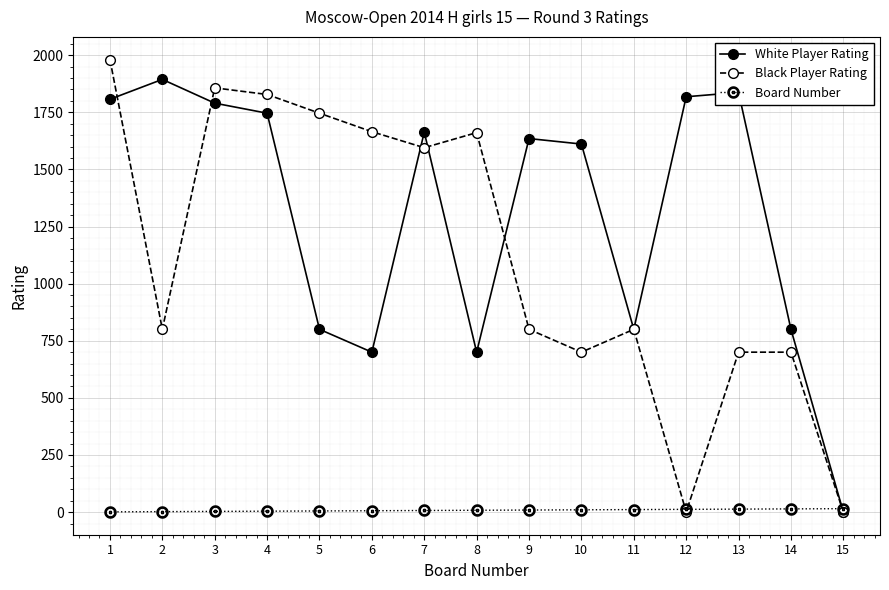

In Black Player Rating, how many points are lower than both neighbors (excluding endpoints)?

4